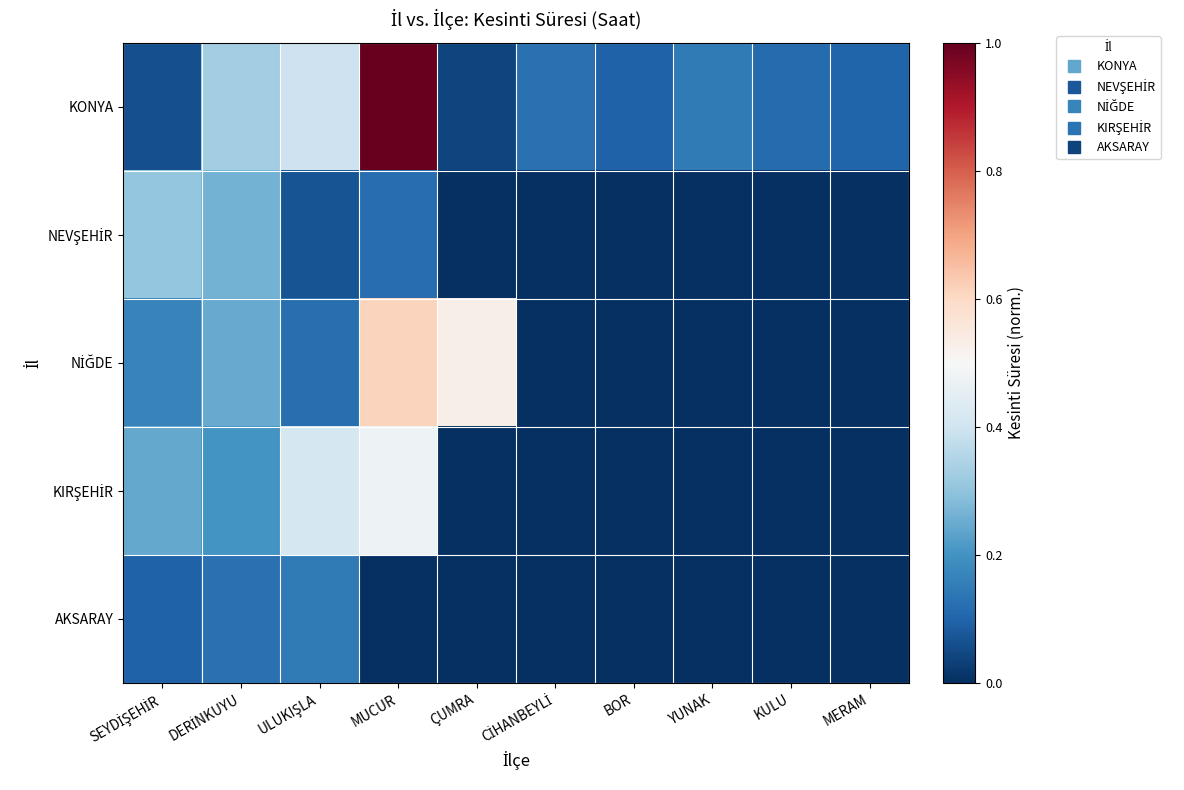

At which category is the sum across all series the highest?

MUCUR